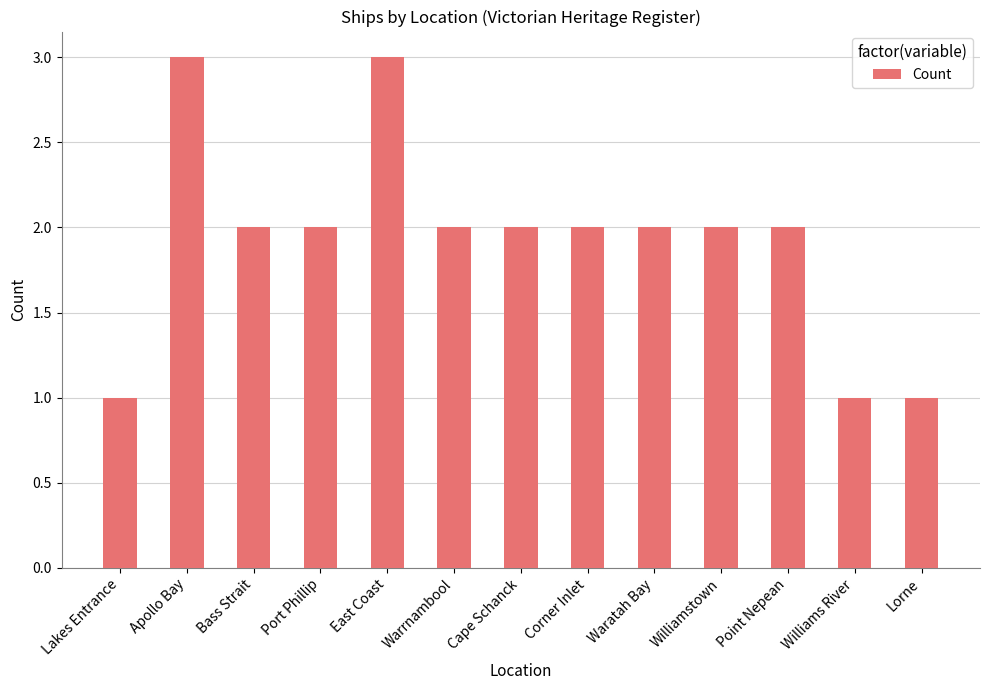

Reading left to right, transcribe all the data shown in this chart.

1	3	2	2	3	2	2	2	2	2	2	1	1